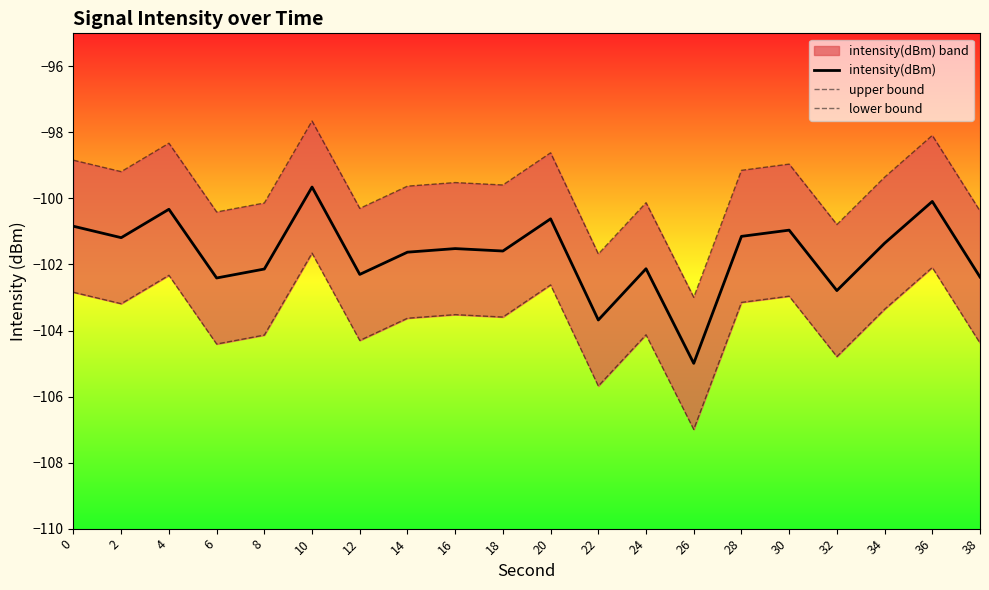

Rank the series by their average value, from lowest to highest.

lower bound, intensity(dBm), upper bound